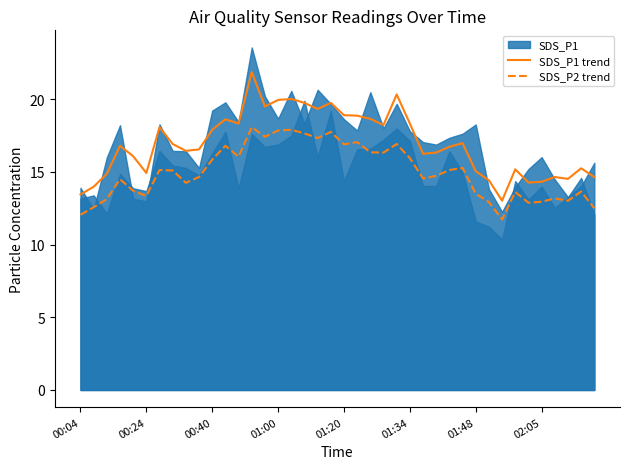

True or false: SDS_P1 trend has more than 1 interior local peaks.

True